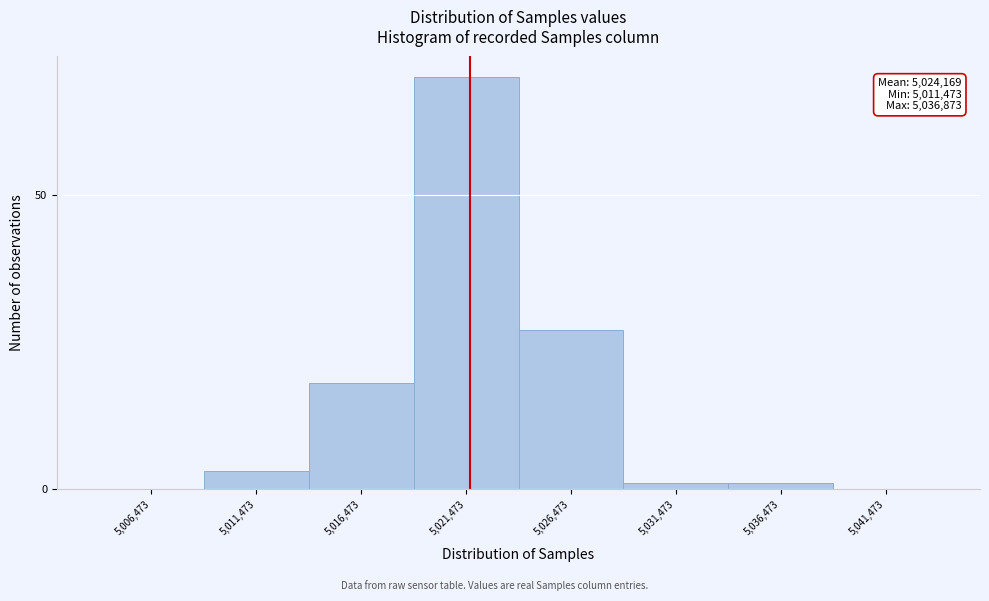

Reading left to right, what are all the values shown in this chart?

5,006,473=0	5,011,473=3	5,016,473=18	5,021,473=70	5,026,473=27	5,031,473=1	5,036,473=1	5,041,473=0